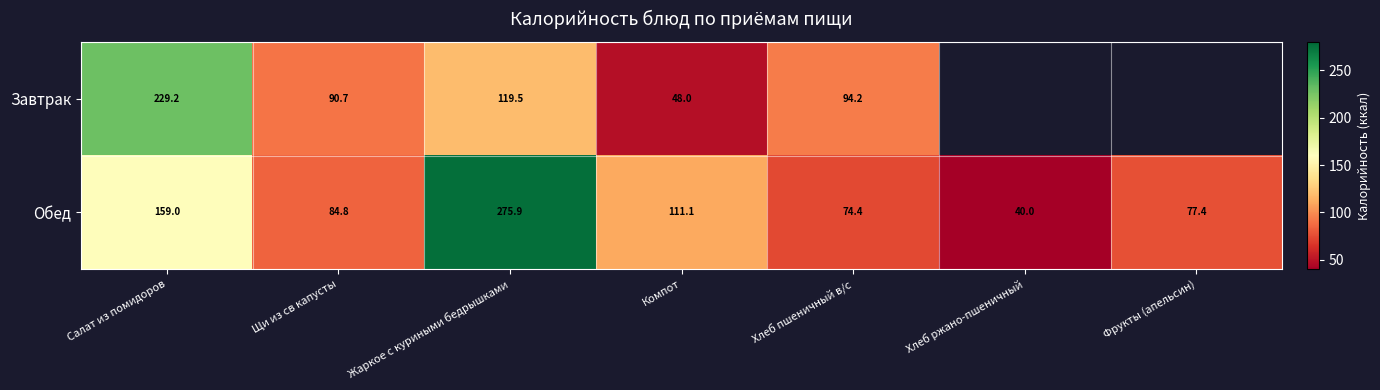

At Компот, list the series in order from smallest to largest.

Завтрак, Обед